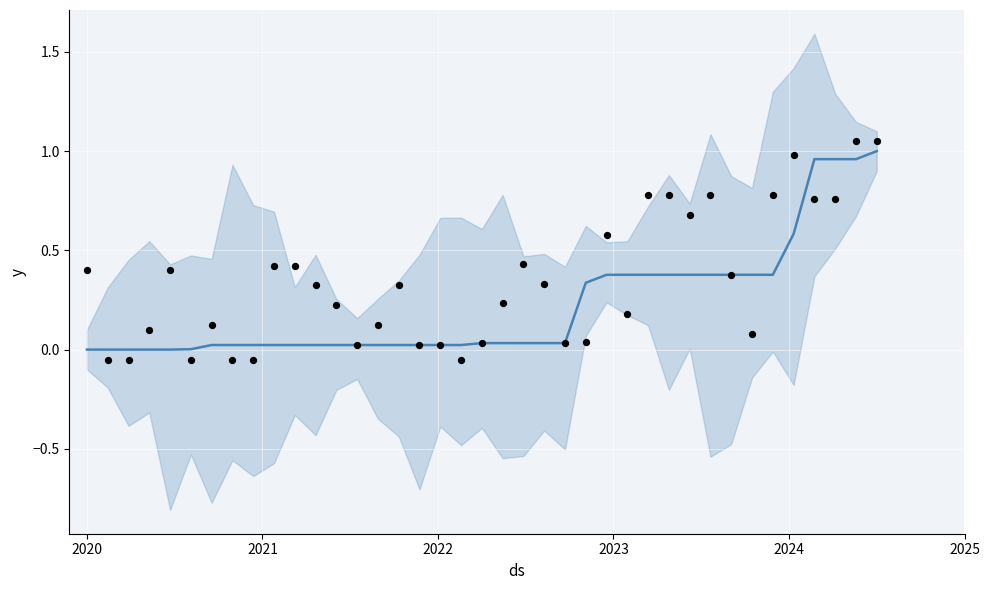

Which series has the widest spread of Y values?

actual